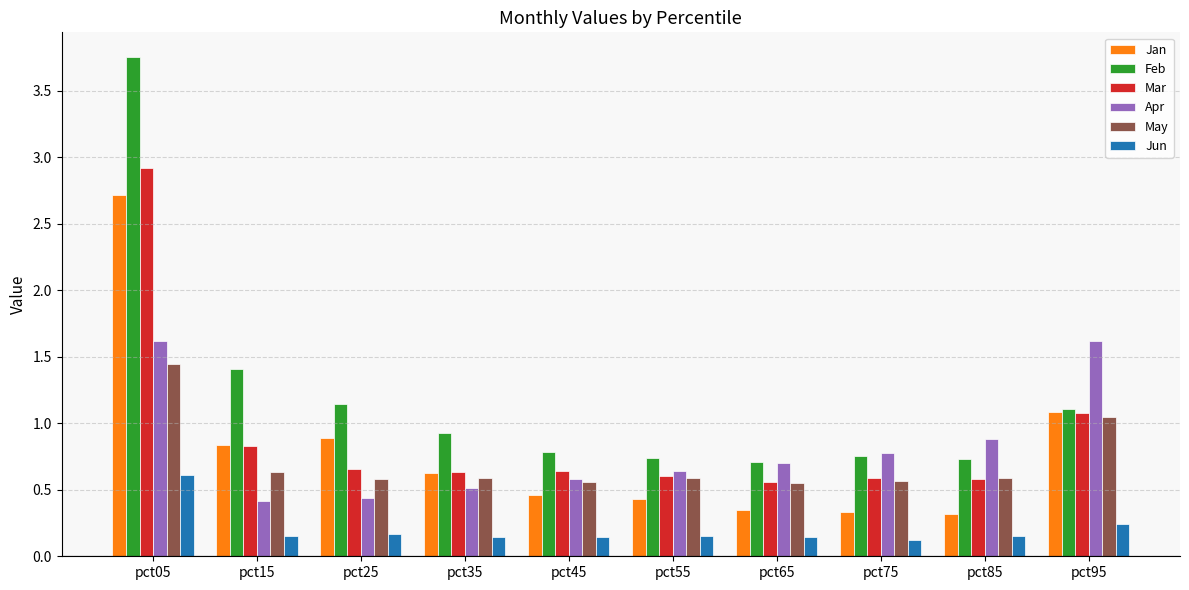

At how many categories does at least one series exceed 0?

10